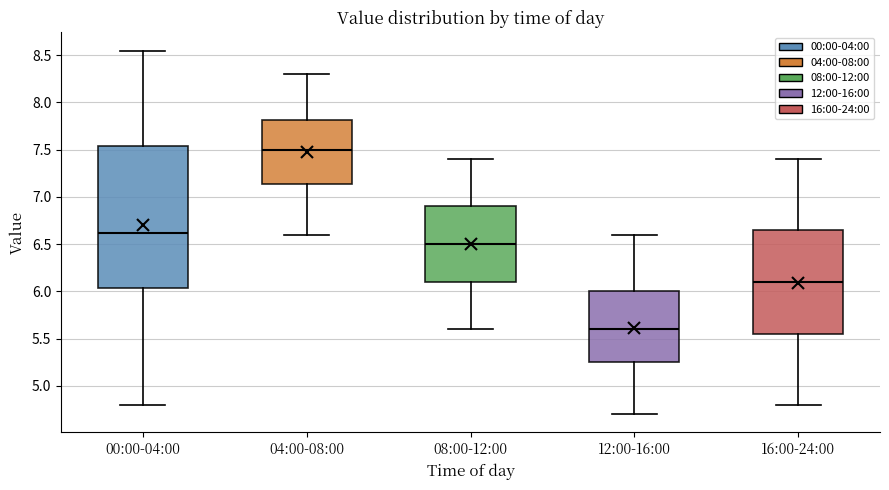

Where does the lower whisker of the box for 04:00-08:00 end on the y-axis? The values are not printed on the chart, so give them approximately, as read against the axis.

6.60